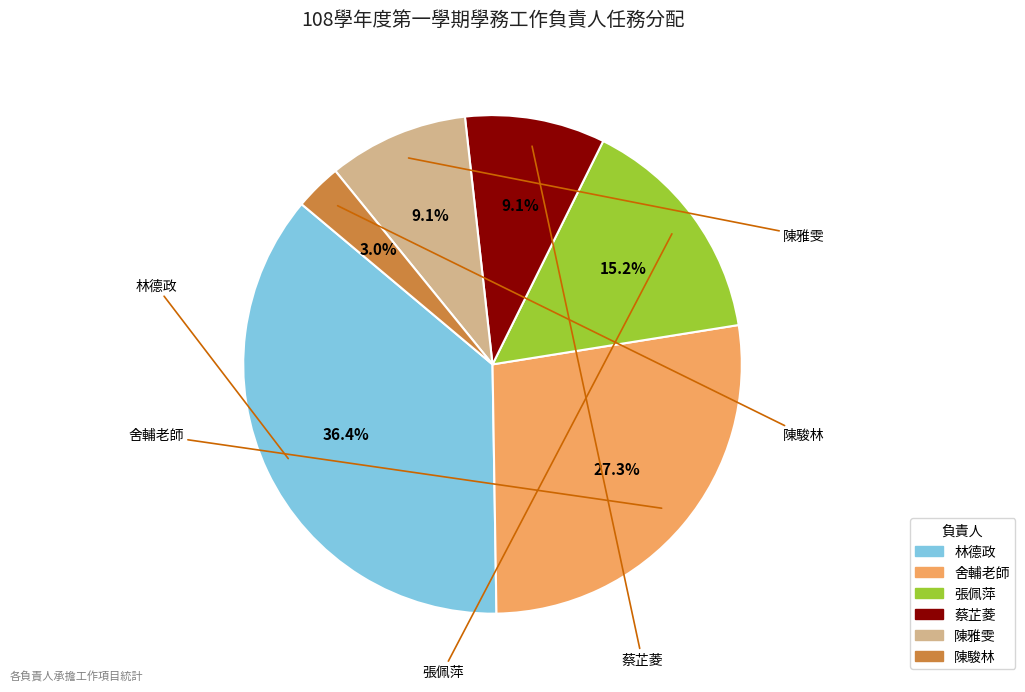

Which category has the biggest portion of the pie?

林德政